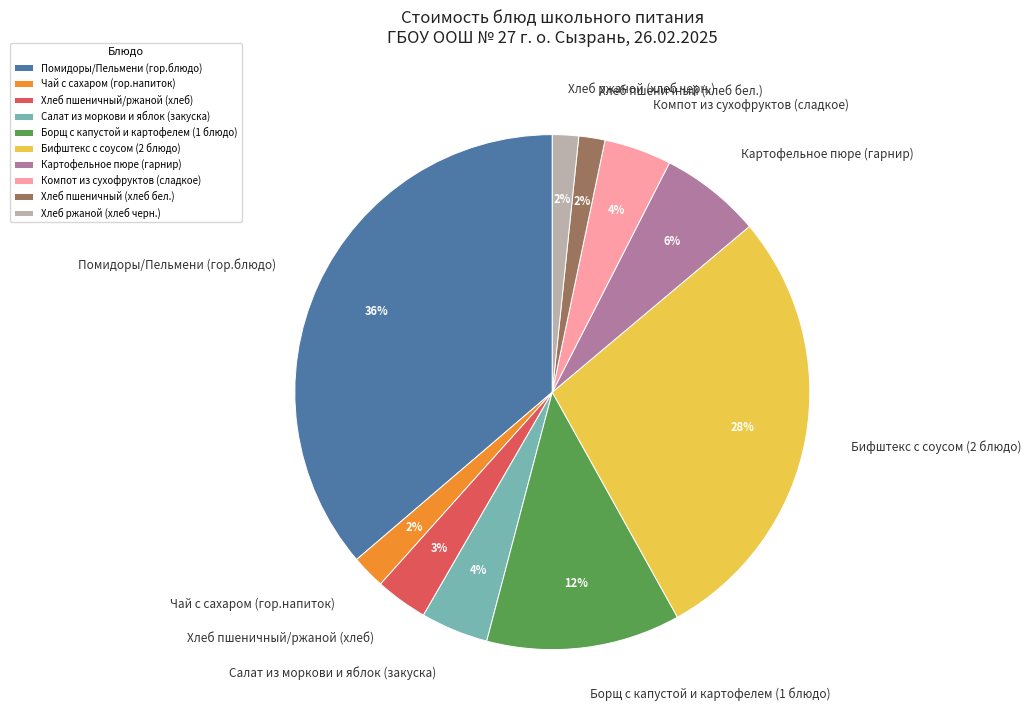

What is the largest slice in the pie chart?

Помидоры/Пельмени (гор.блюдо)